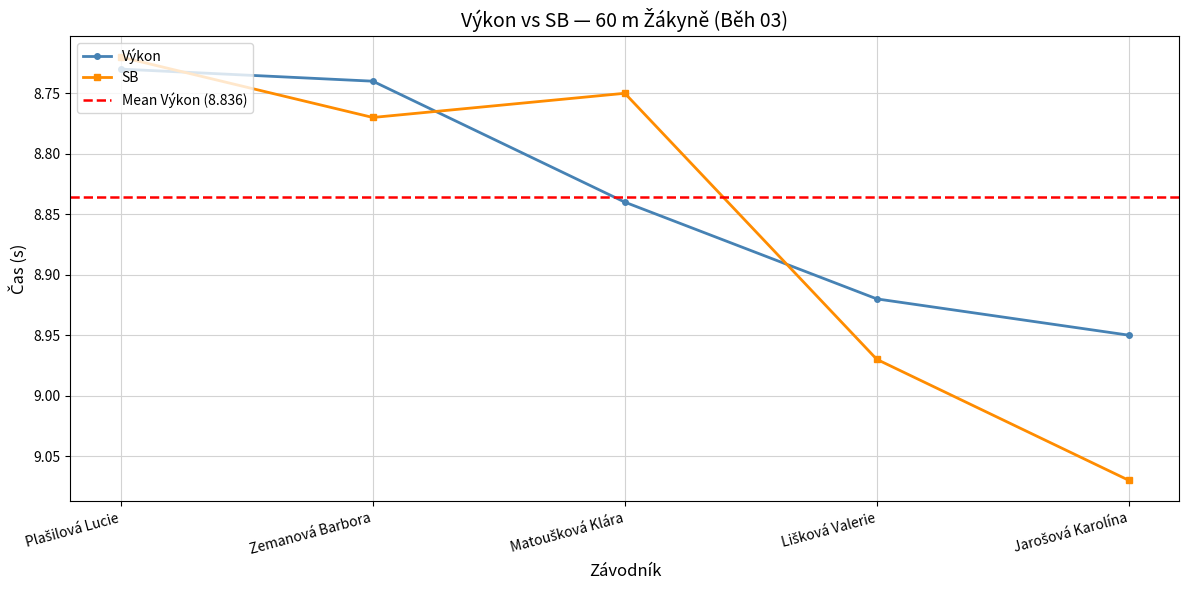

List the series in order of their overall mean, highest first.

SB, Výkon